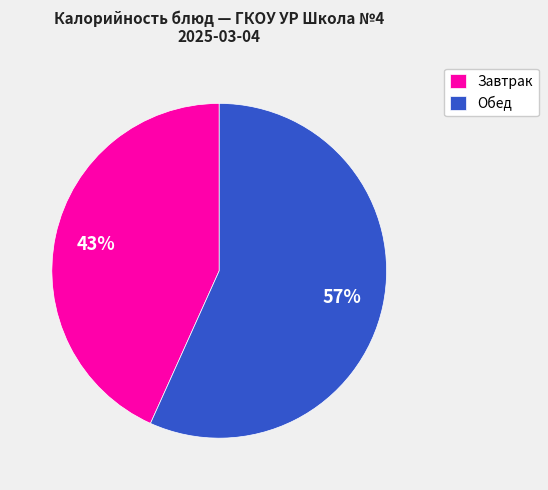

Is there any slice that represents more than half of the pie?

Yes